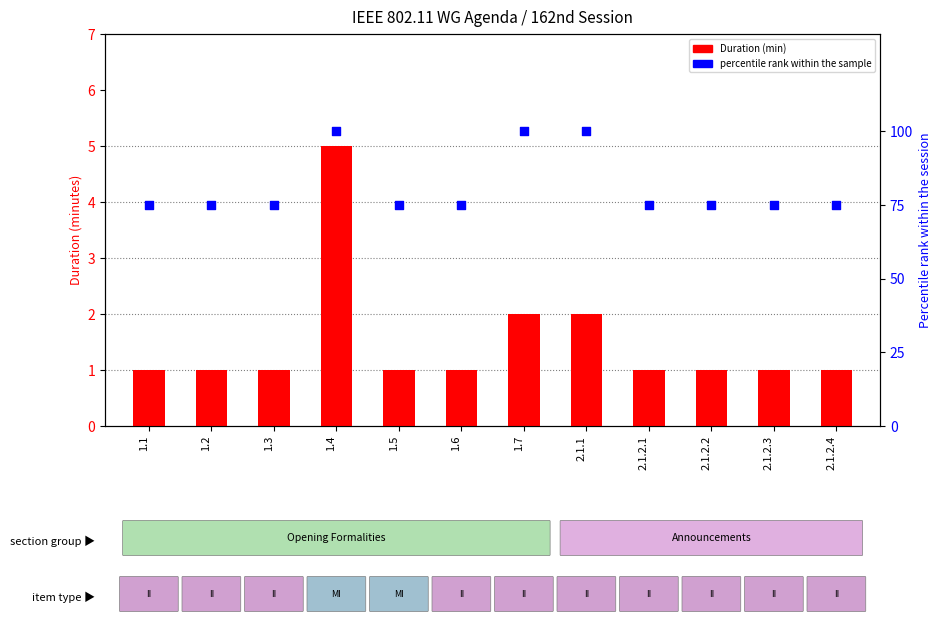

At how many categories does at least one series exceed 47?

12